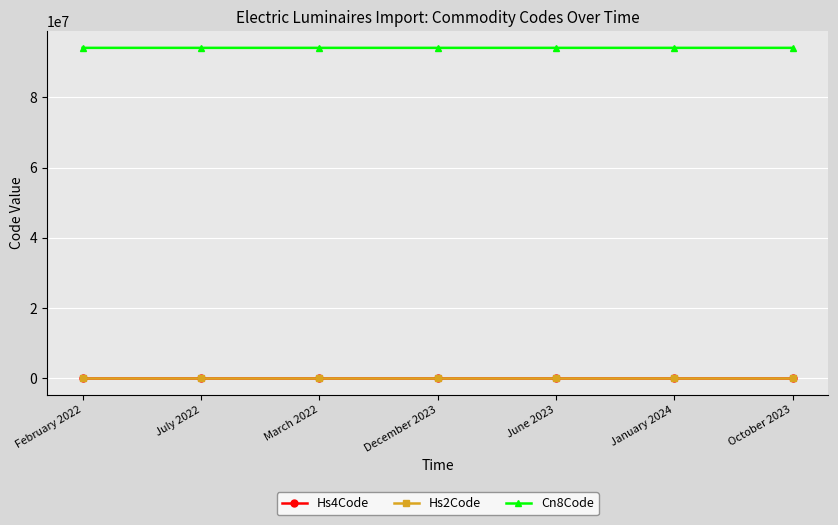

What is the label of the 6th point from the right?

July 2022